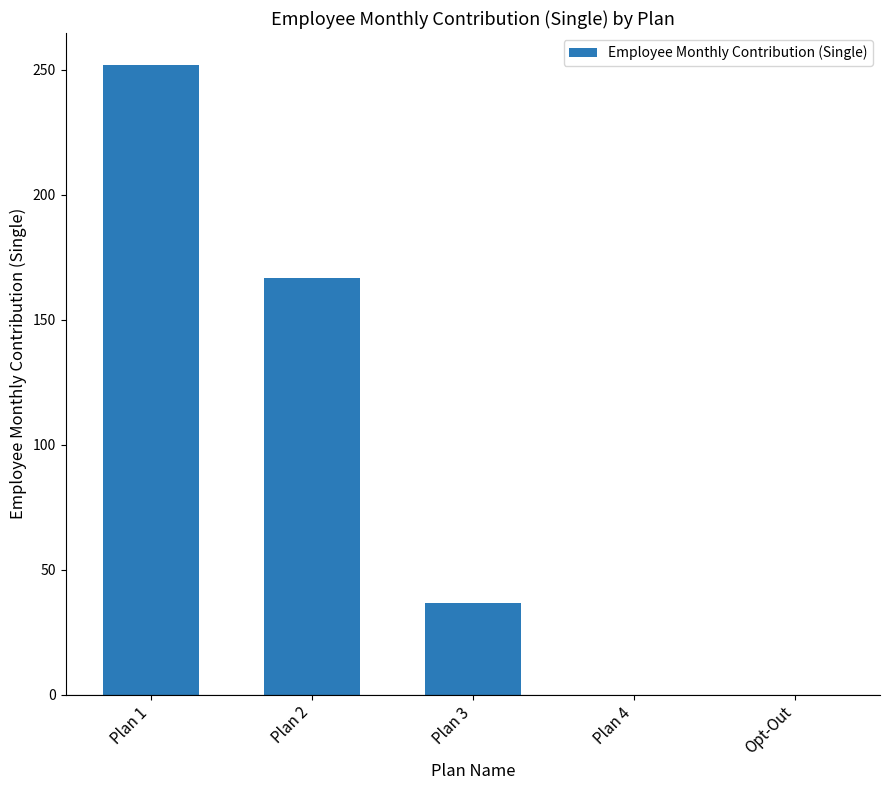

Where is the data nearest to the value 126?

Plan 2